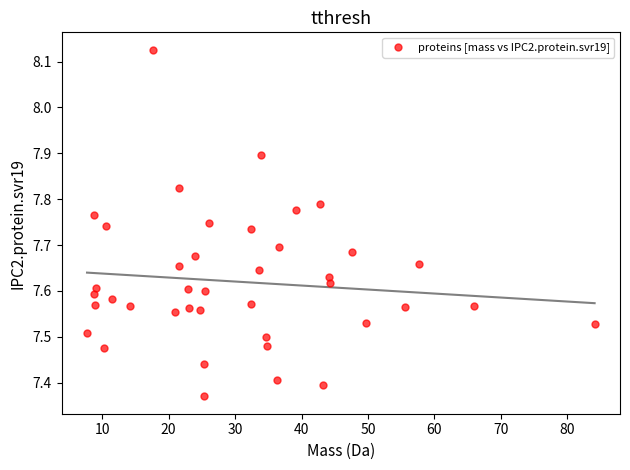

What is the range of X values (max minus min)?

76.4